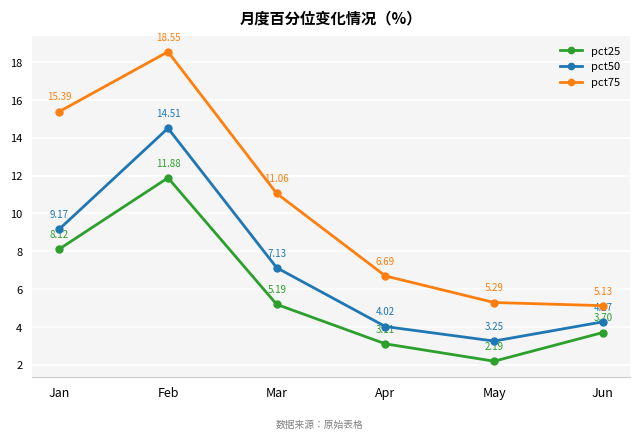

At which category is the sum across all series the highest?

Feb